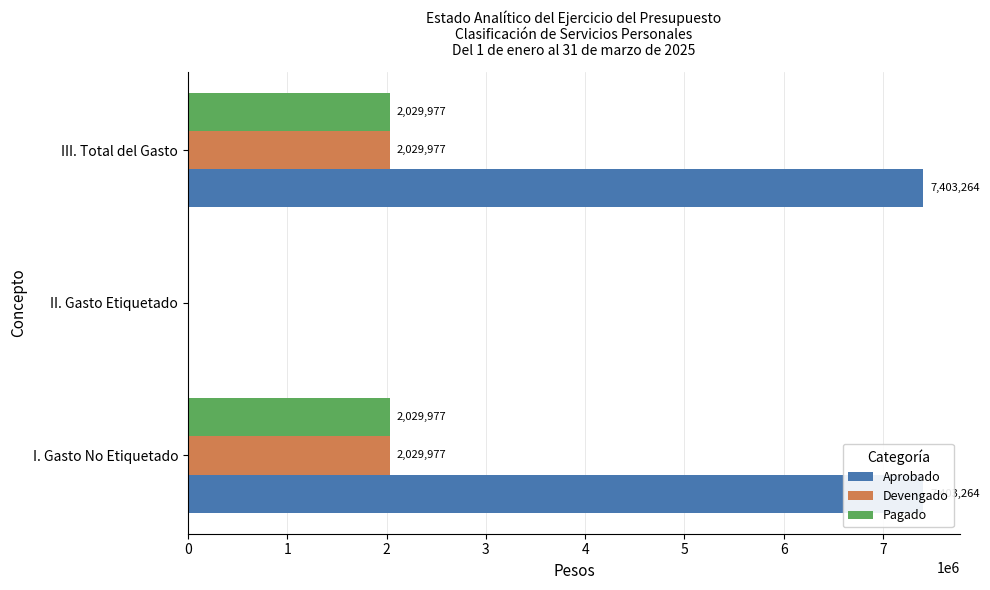

At how many categories does at least one series exceed 6364177?

2